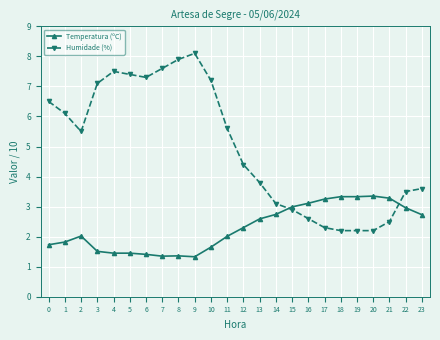

Rank the series by their maximum value, from highest to lowest.

Humidade (%), Temperatura (ºC)